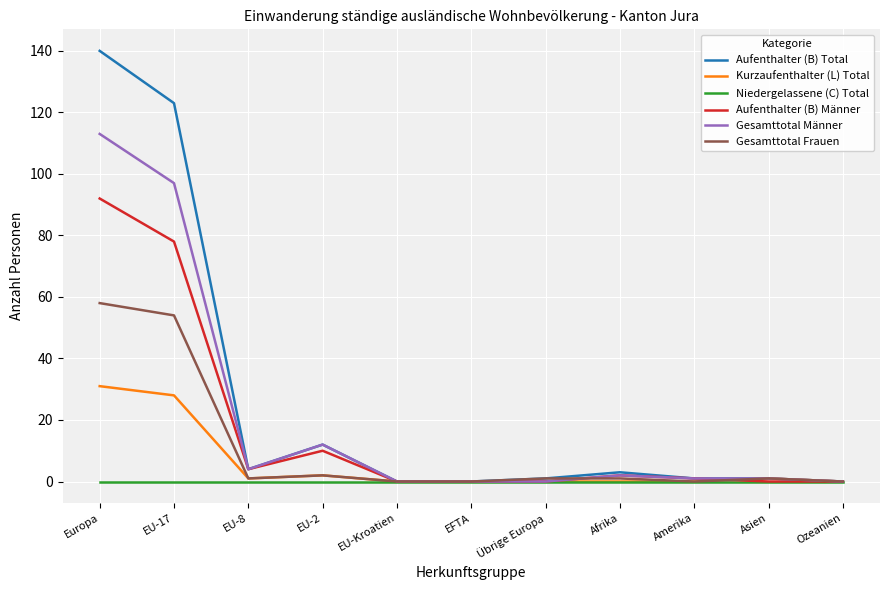

Which series has the widest spread of values?

Aufenthalter (B) Total